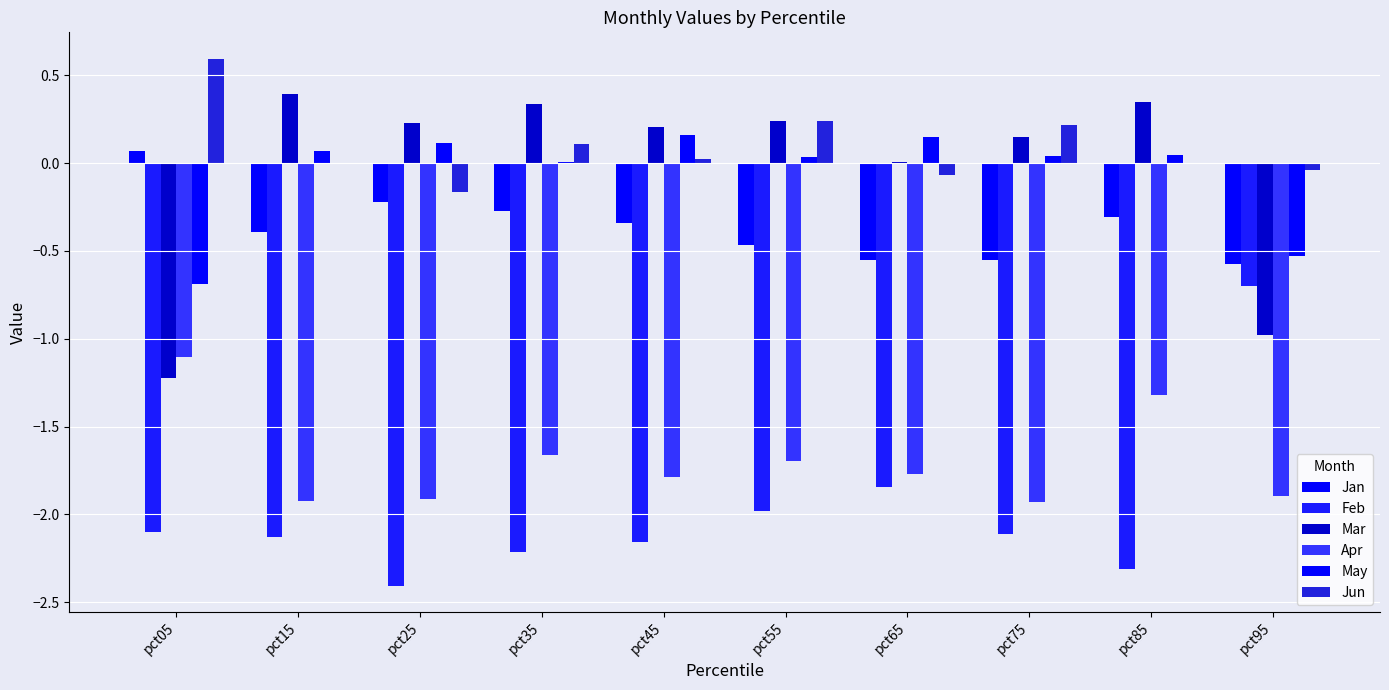

At how many categories does at least one series exceed 0?

9